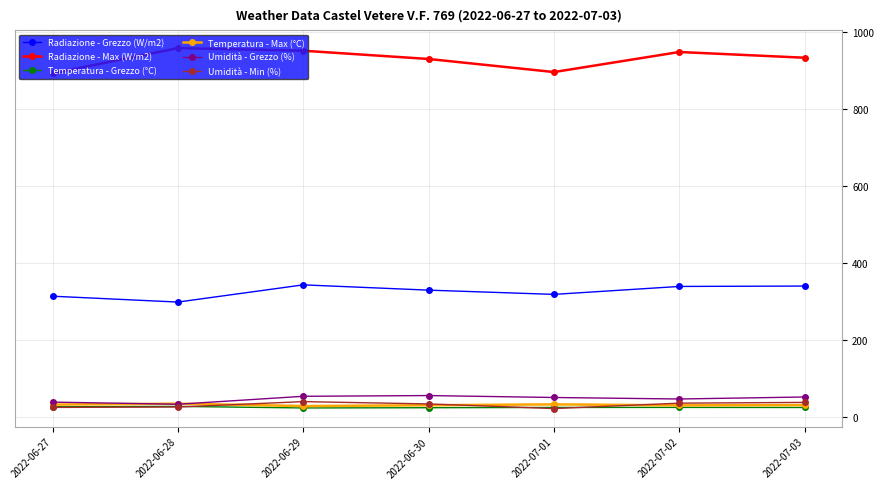

Between 2022-06-27 and 2022-07-03, which series saw the biggest shift?

Radiazione - Max (W/m2)